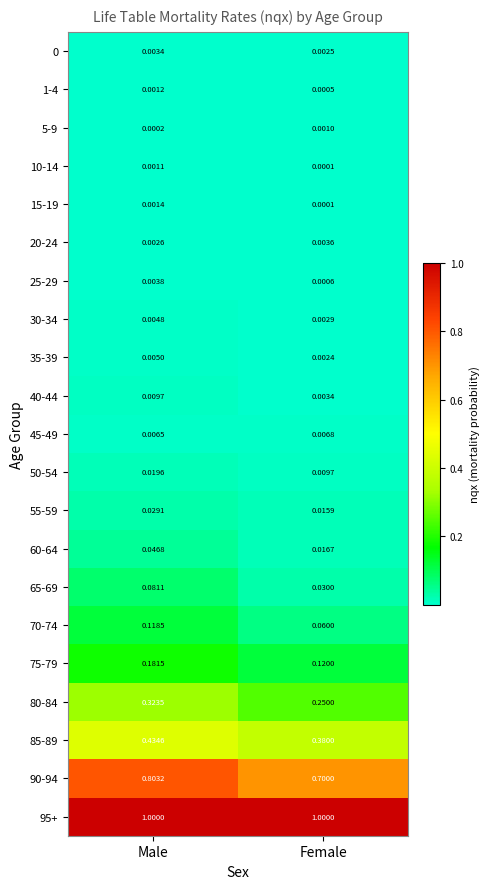

How many categories are shown in the chart?

2